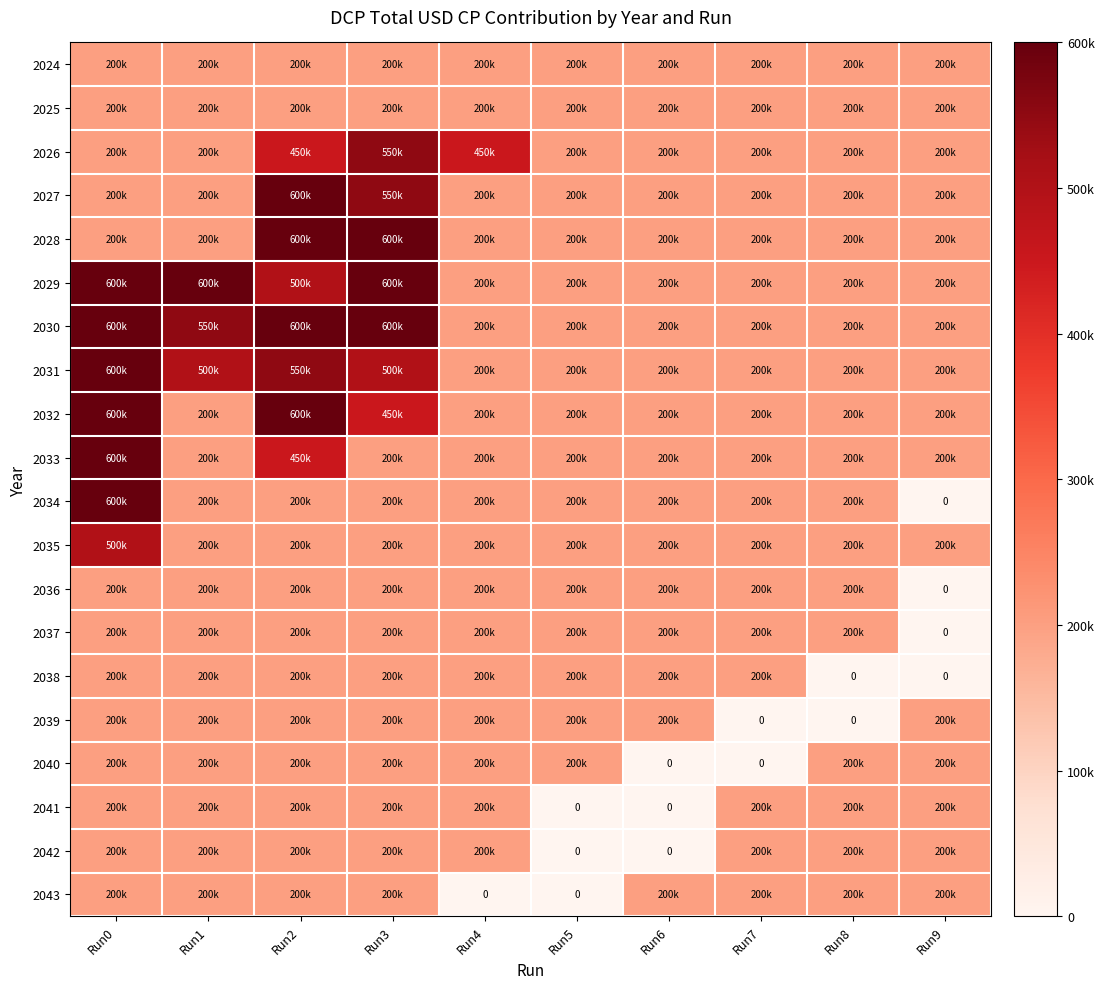

The 2035 series shows 200000 at Run2. True or false?

True